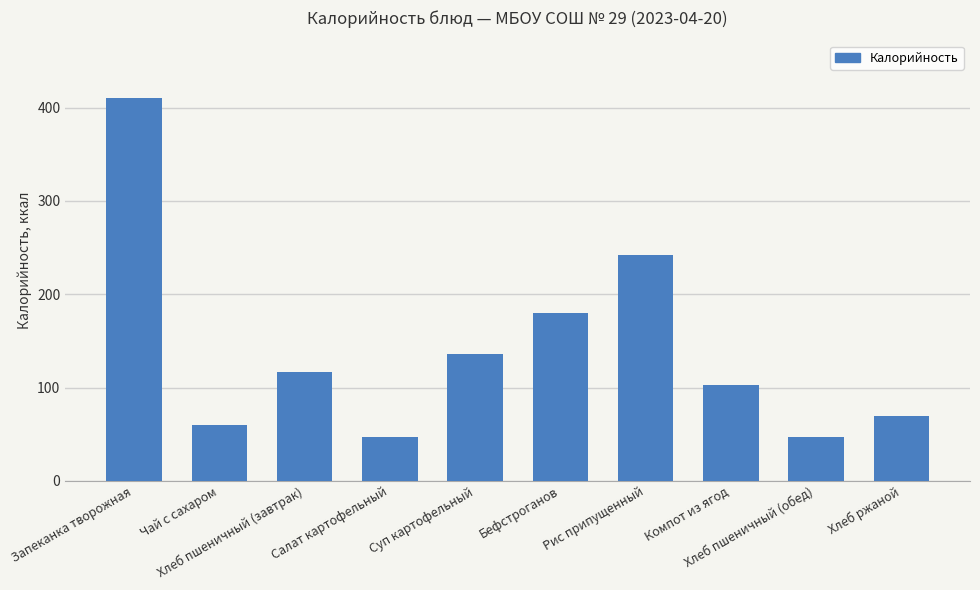

What is the value of the 1st bar from the left?

410.6